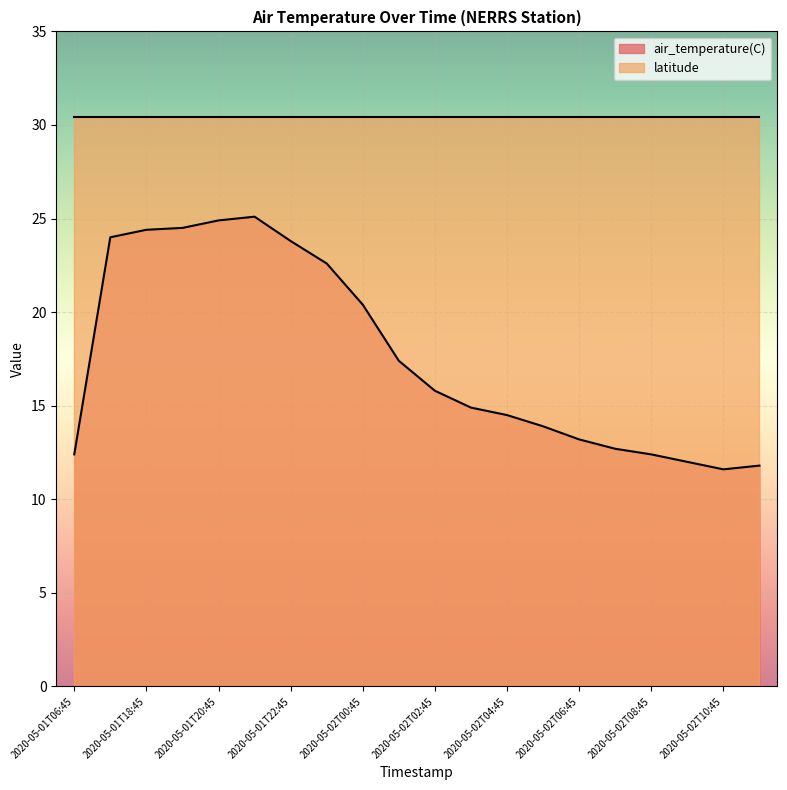

Where is the first local minimum?

2020-05-02T10:45